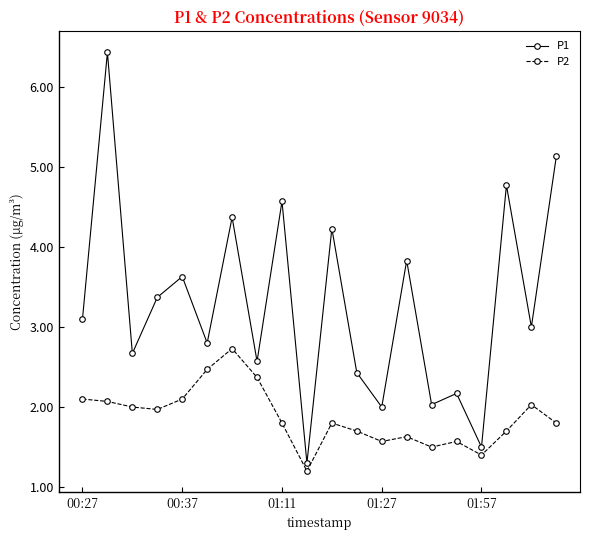

How many distinct data groups are displayed?

2